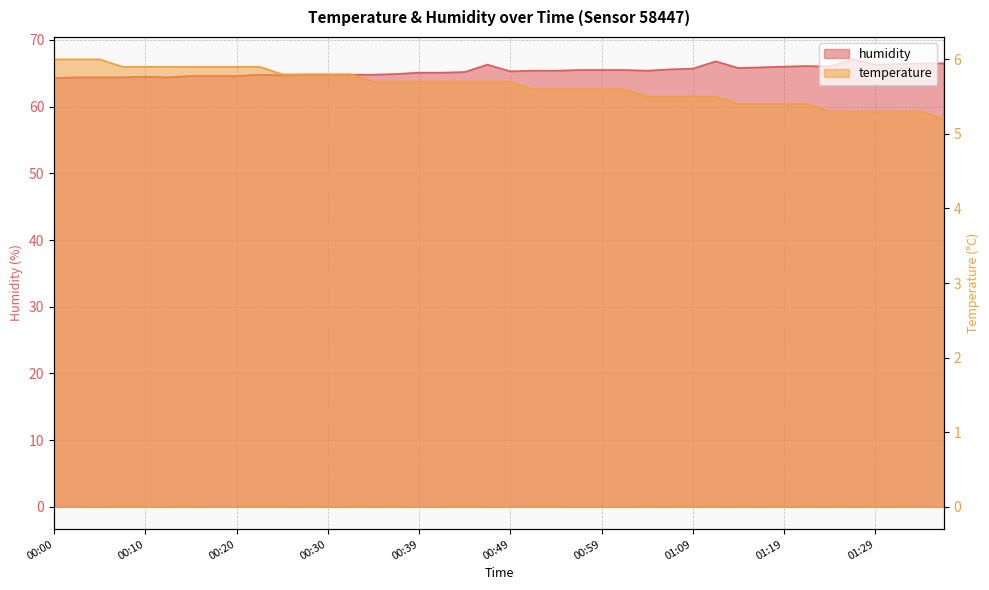

True or false: temperature and humidity intersect in this chart.

False